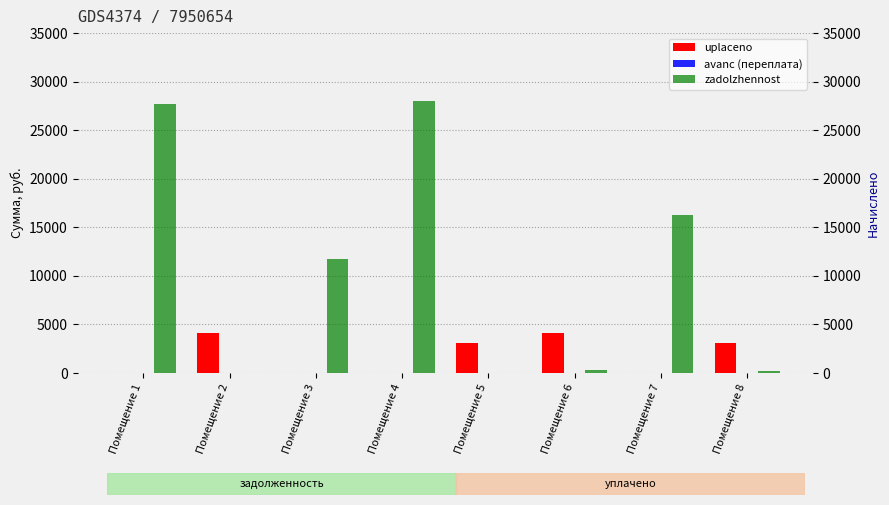

Is it true that uplaceno equals 2497.0 at Помещение 2?

False